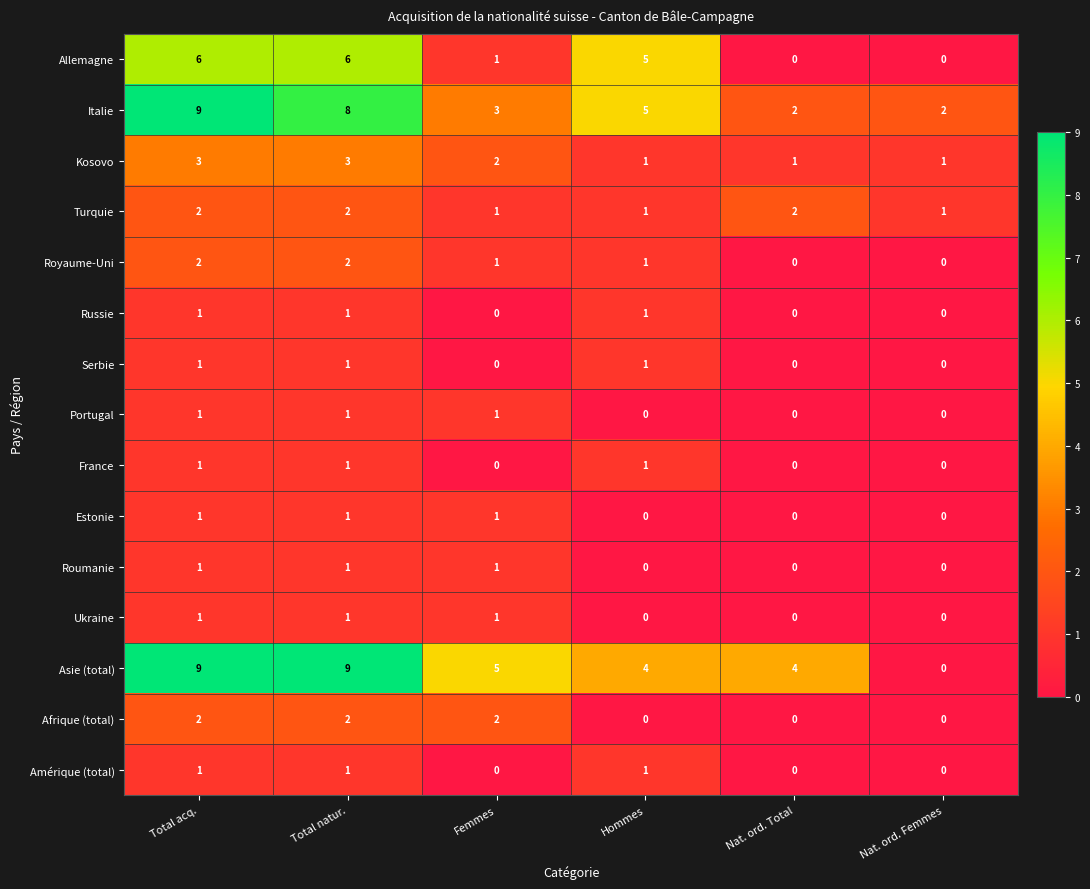

The Turquie series shows 2 at Nat. ord. Total. True or false?

True